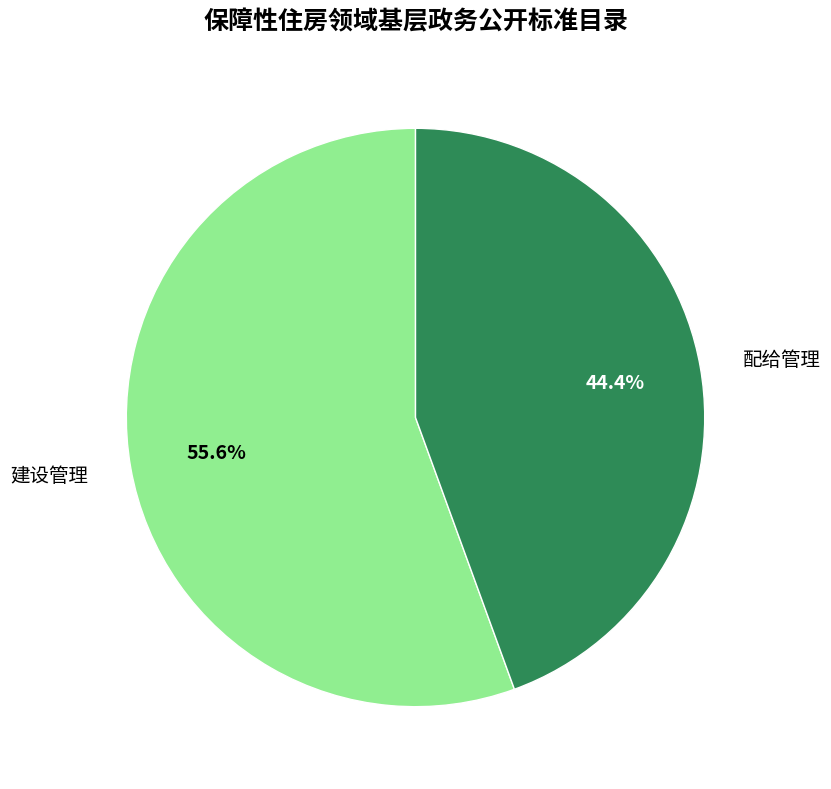

Combined, do 配给管理 and 建设管理 account for over 50%?

Yes